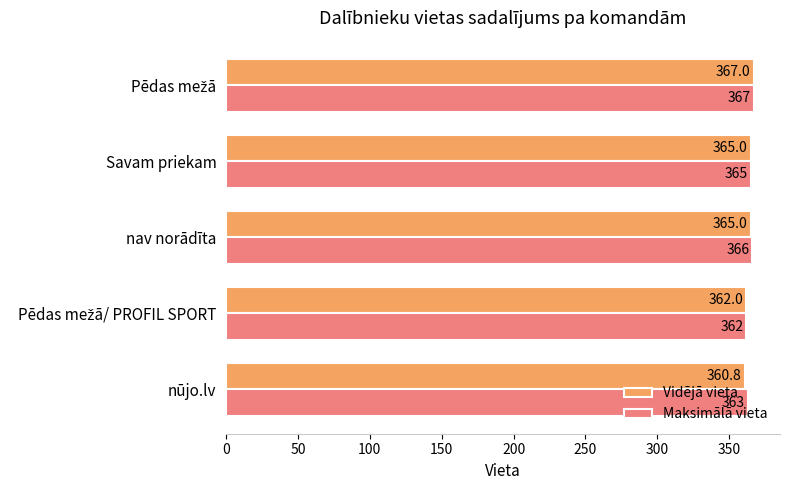

Rank the series by their average value, from lowest to highest.

Vidējā vieta, Maksimālā vieta